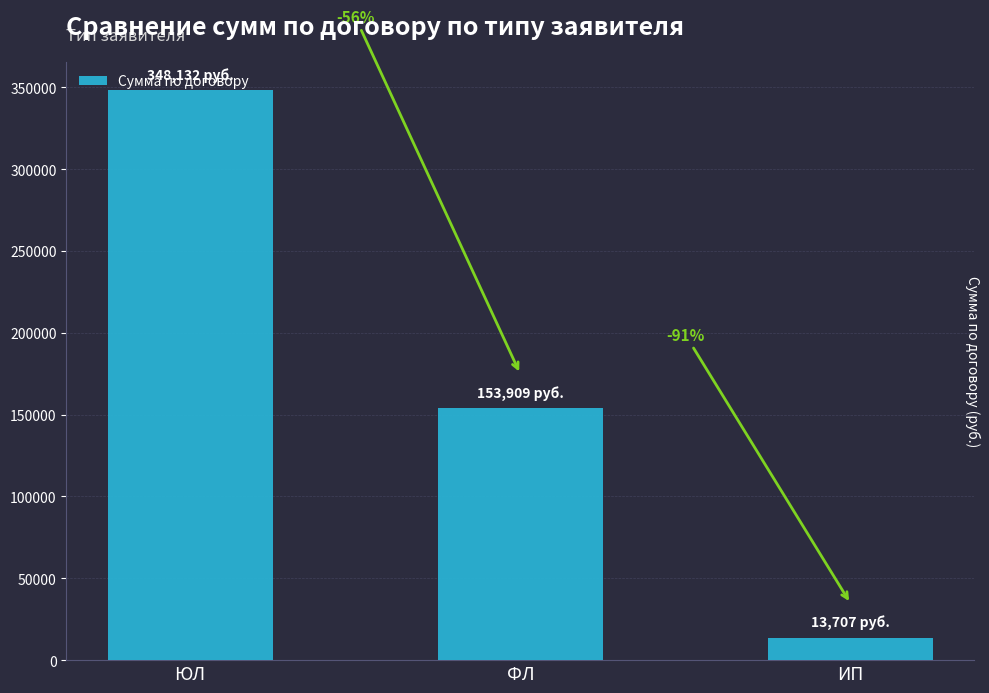

What is the smallest value displayed?

13706.9